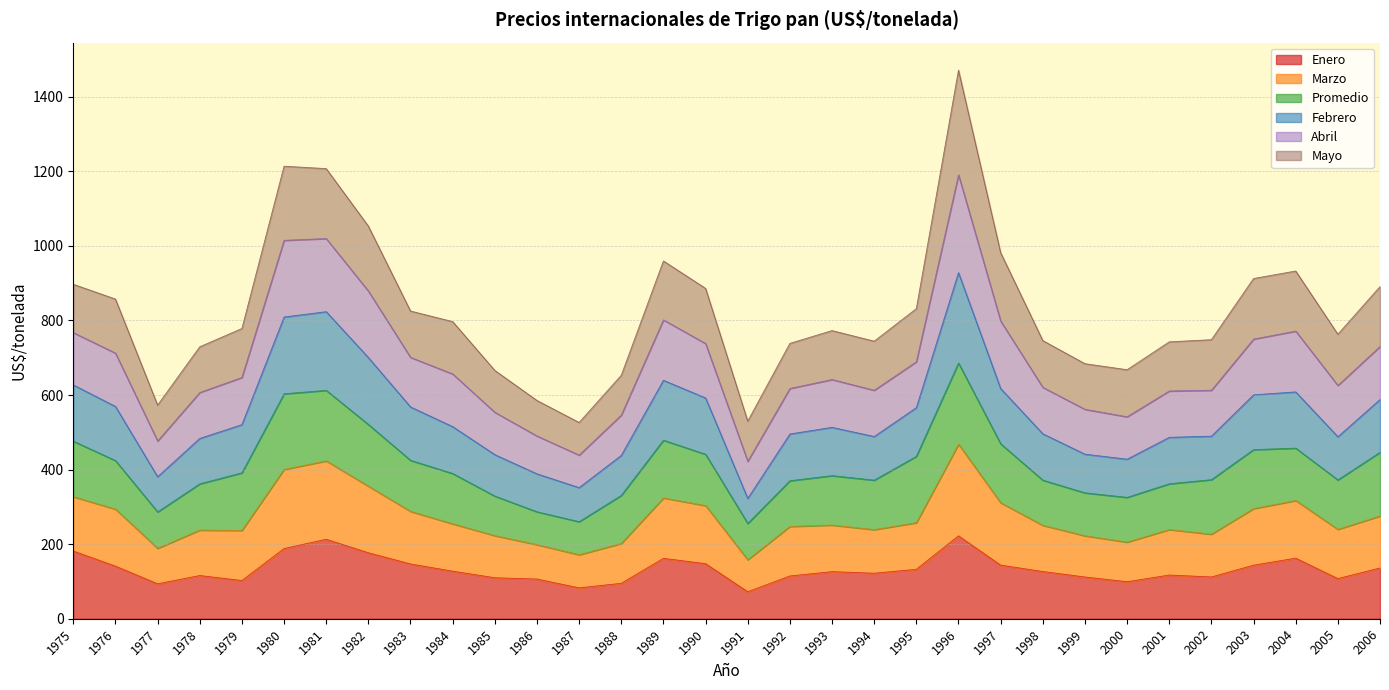

At which category does the chart reach its minimum across all series?

1991